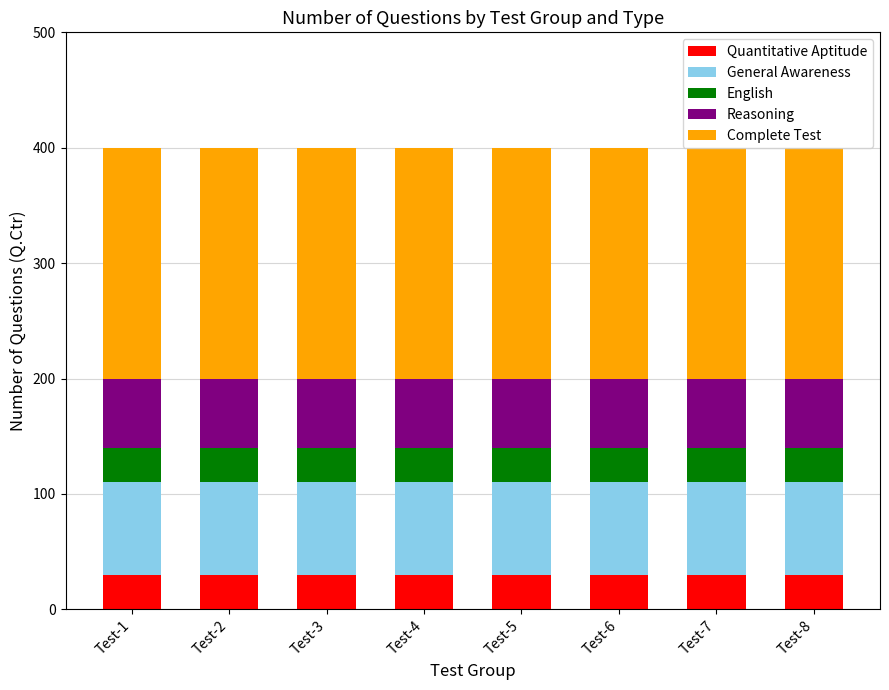

What is the minimum value for Quantitative Aptitude?

30